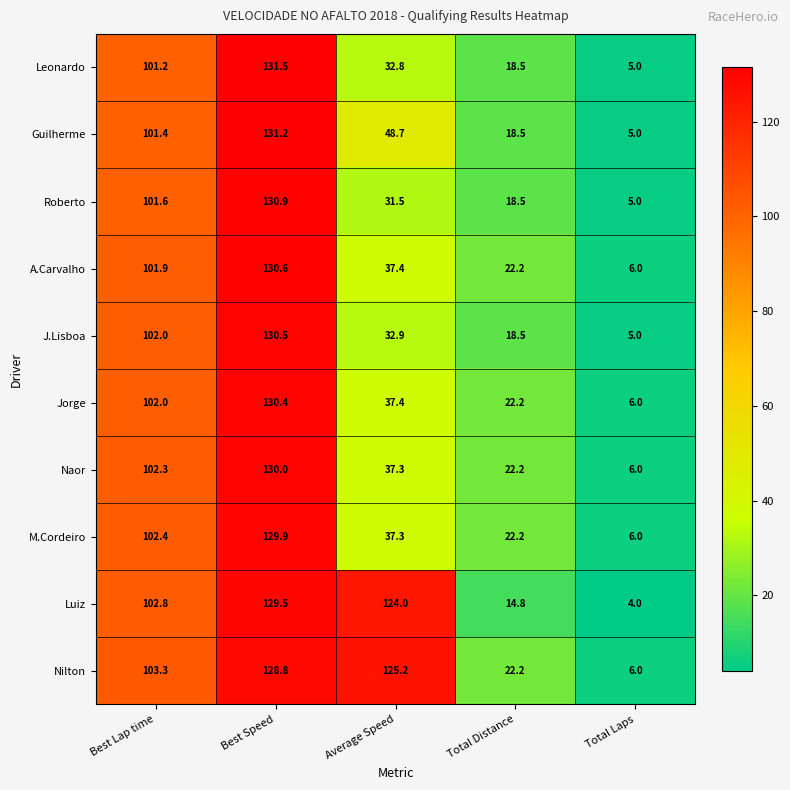

Rank the categories by Jorge value from highest to lowest.

Best Speed, Best Lap time, Average Speed, Total Distance, Total Laps